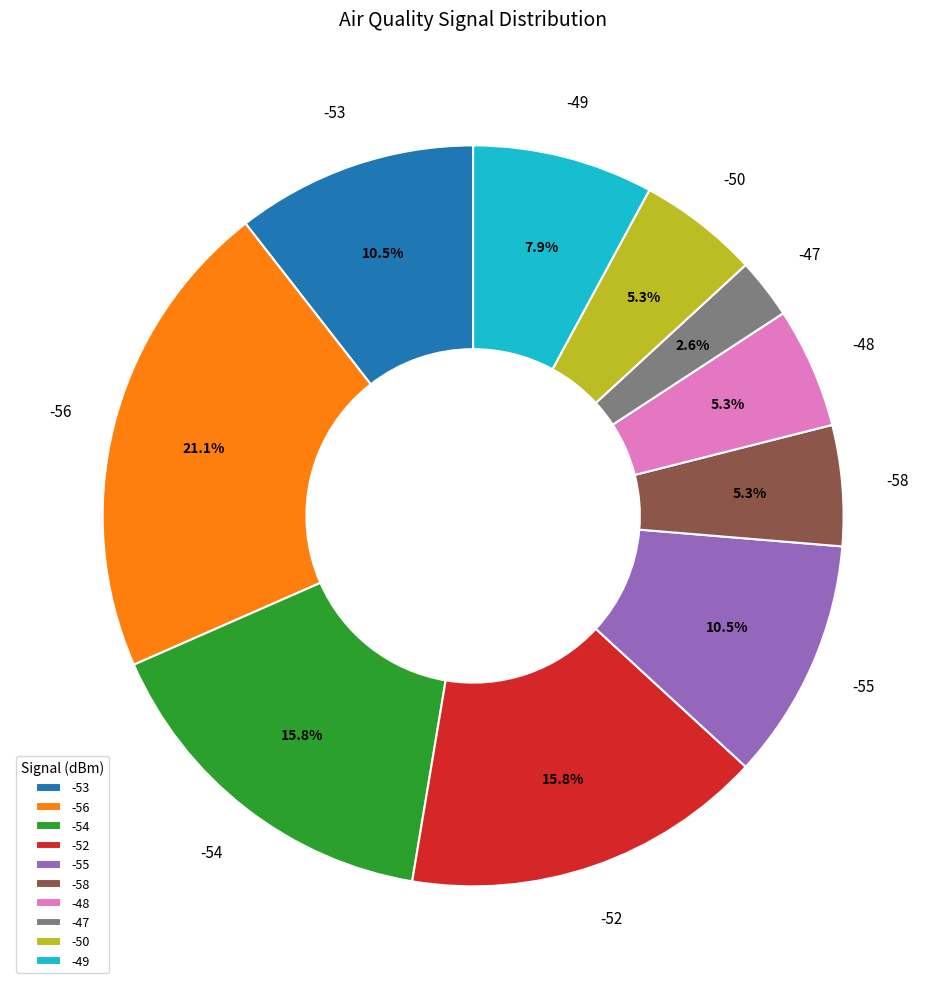

What percentage is the -56 slice, to the nearest percent?

21%